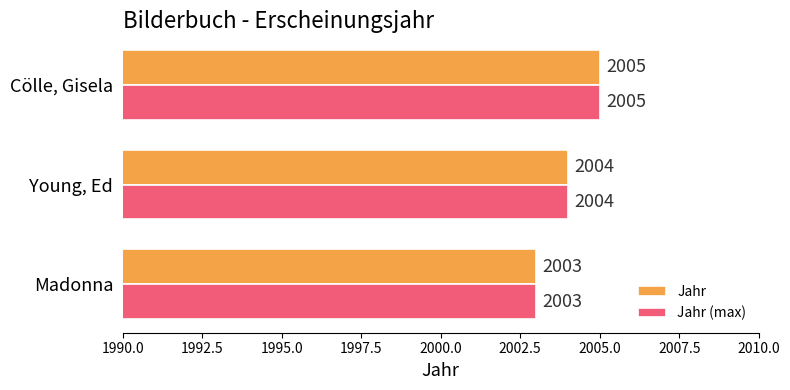

How many data points does each series have?

3